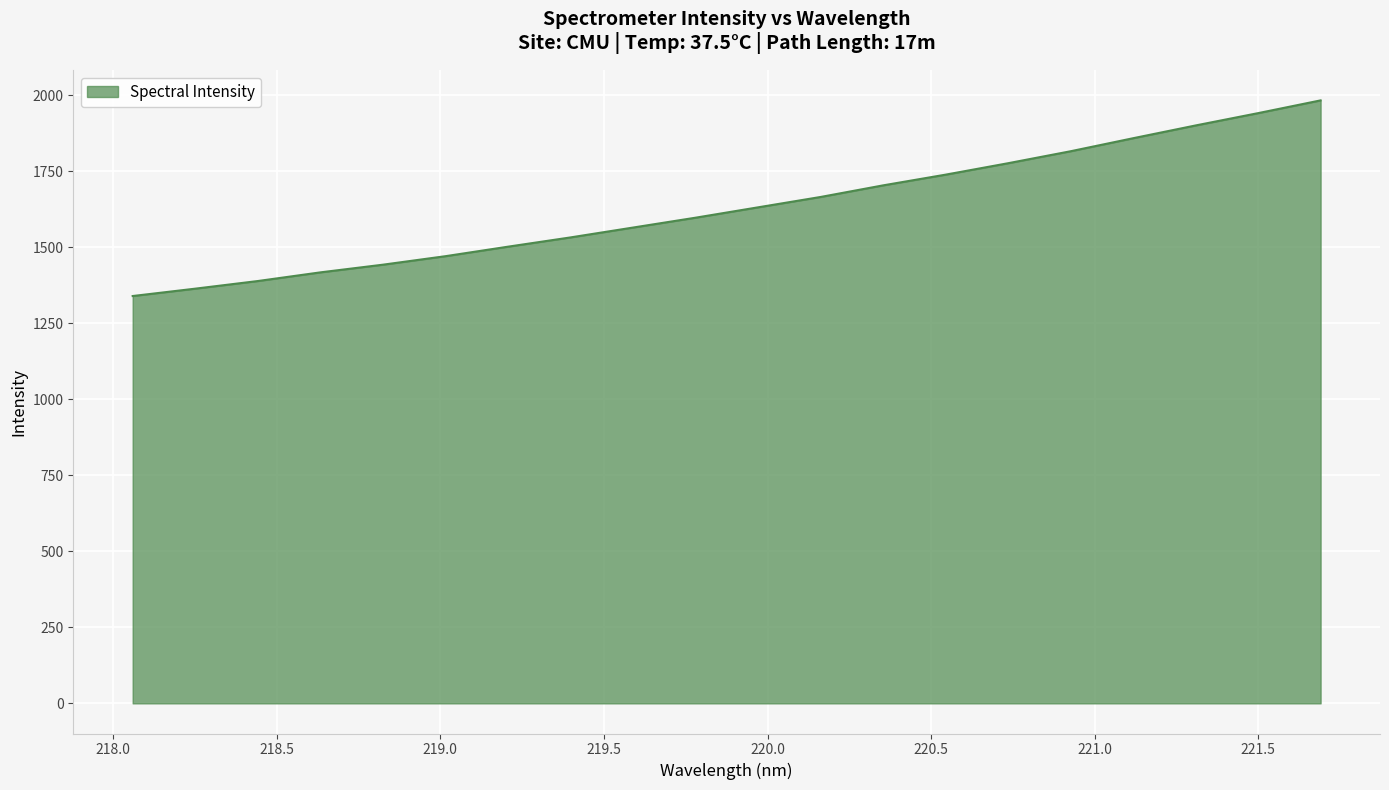

What is the difference between the maximum and minimum values?

643.5